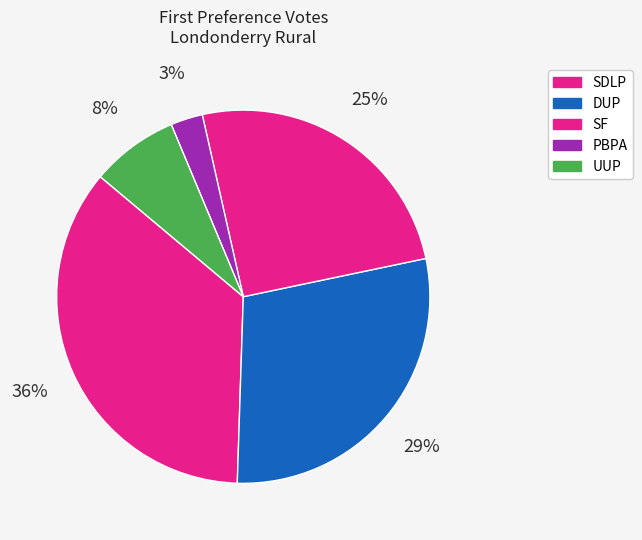

To the nearest percent, what is the difference between the largest and smallest slice percentages?

33%